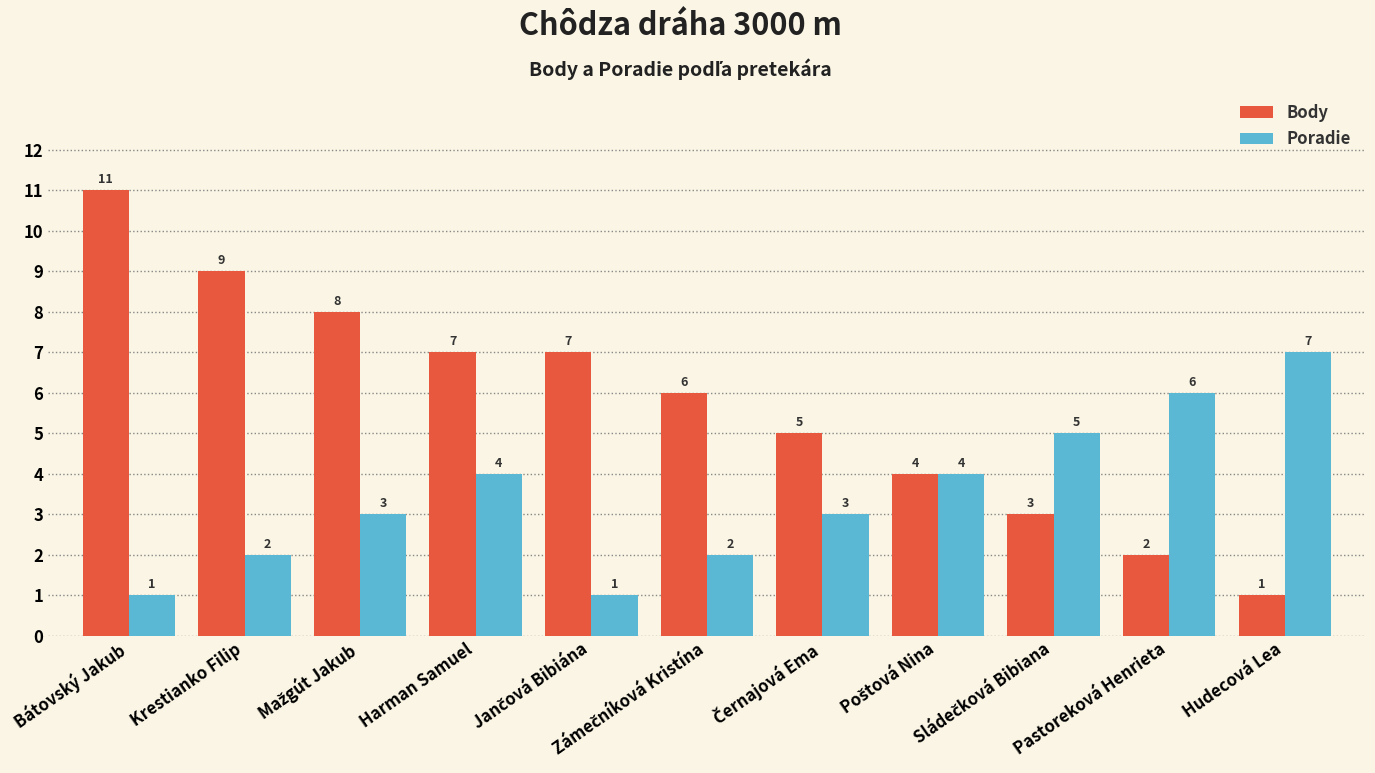

Does the chart contain stacked bars?

No